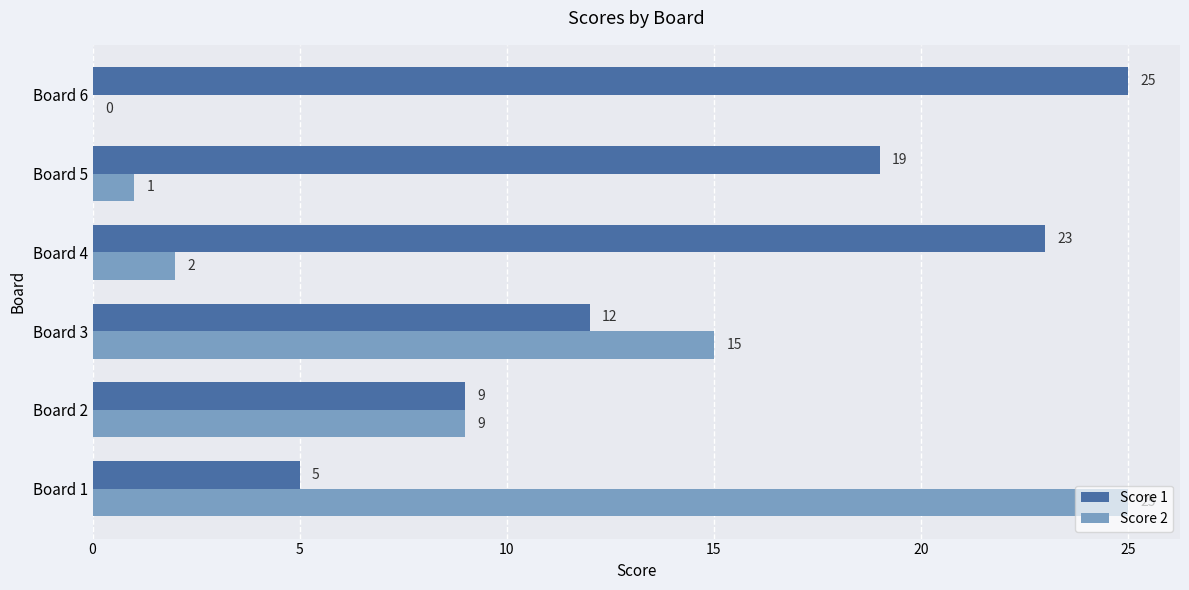

What is the total value across all series at Board 2?

18